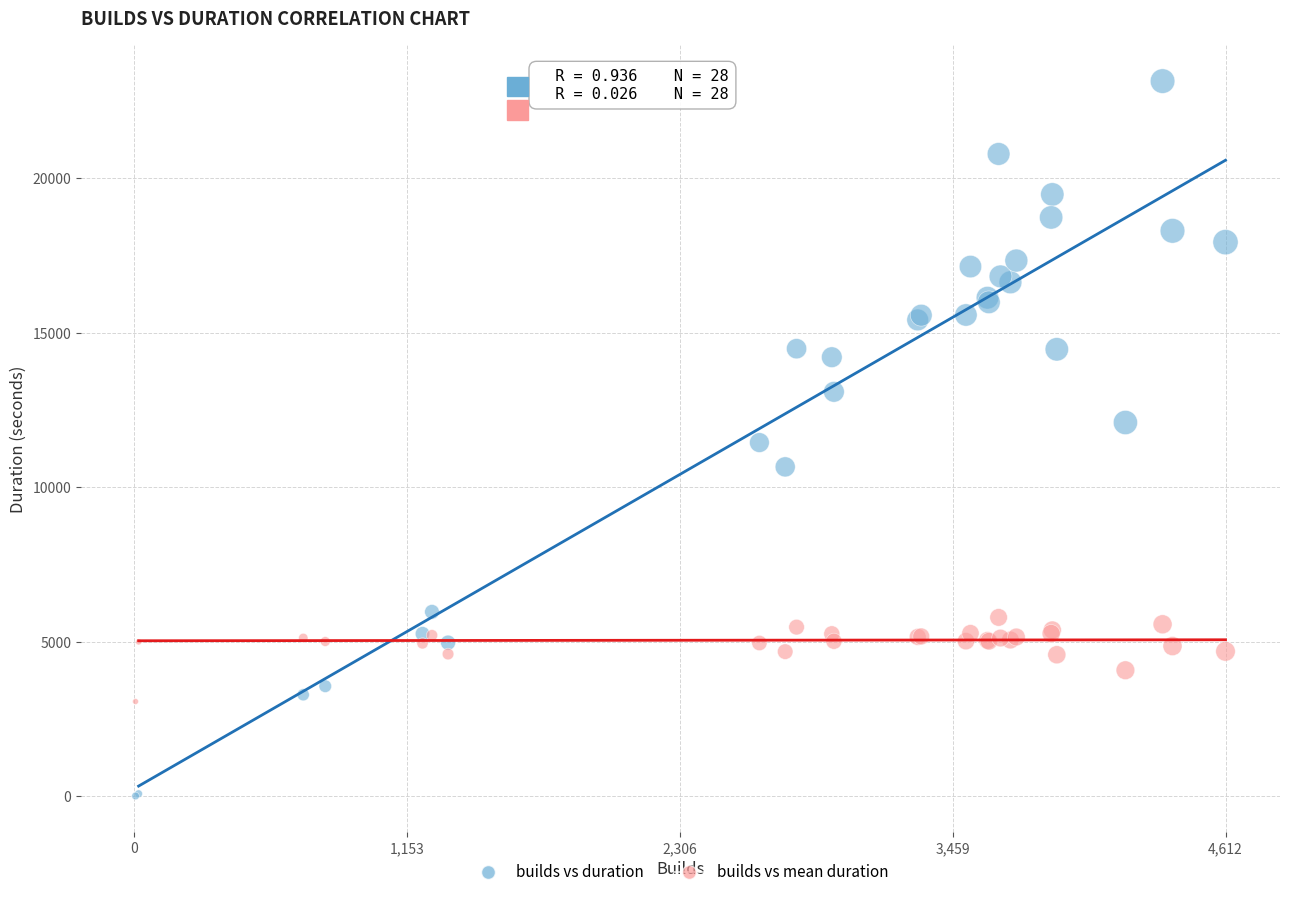

What are all the series names shown in the legend?

builds vs duration, builds vs mean duration